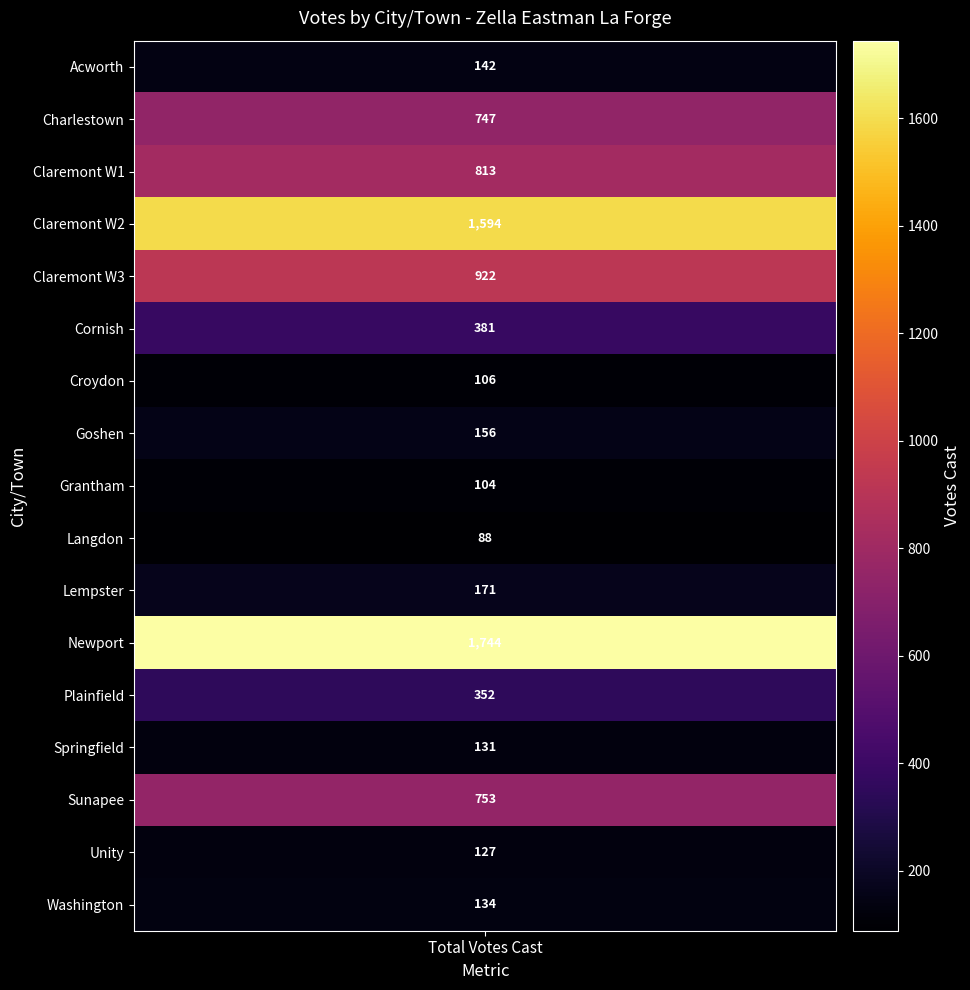

What value does the data have at 8?

104